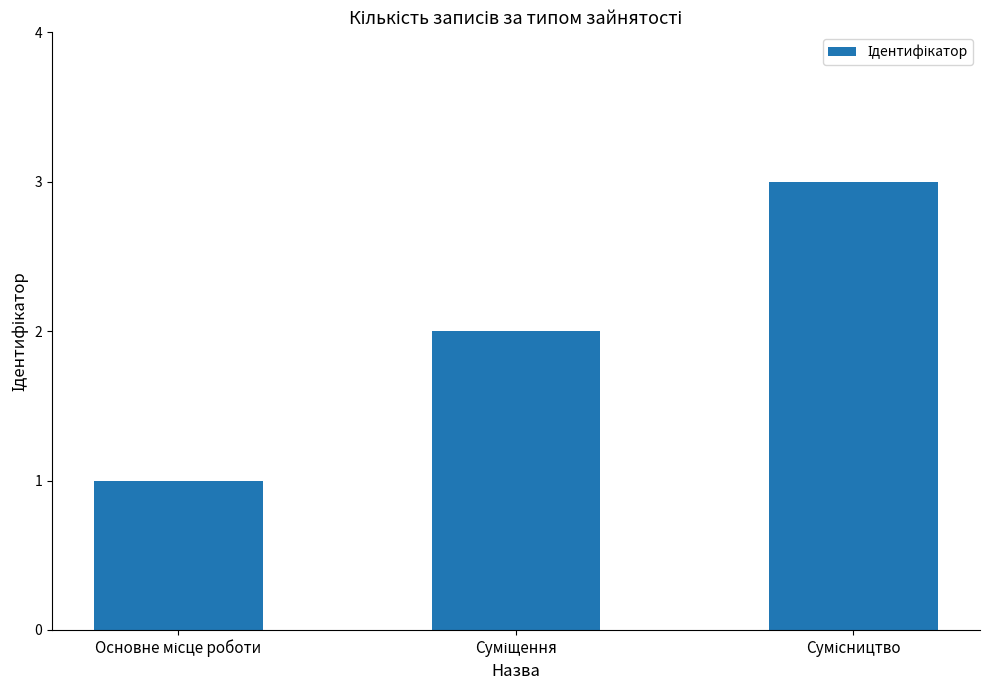

How many categories are shown in the chart?

3